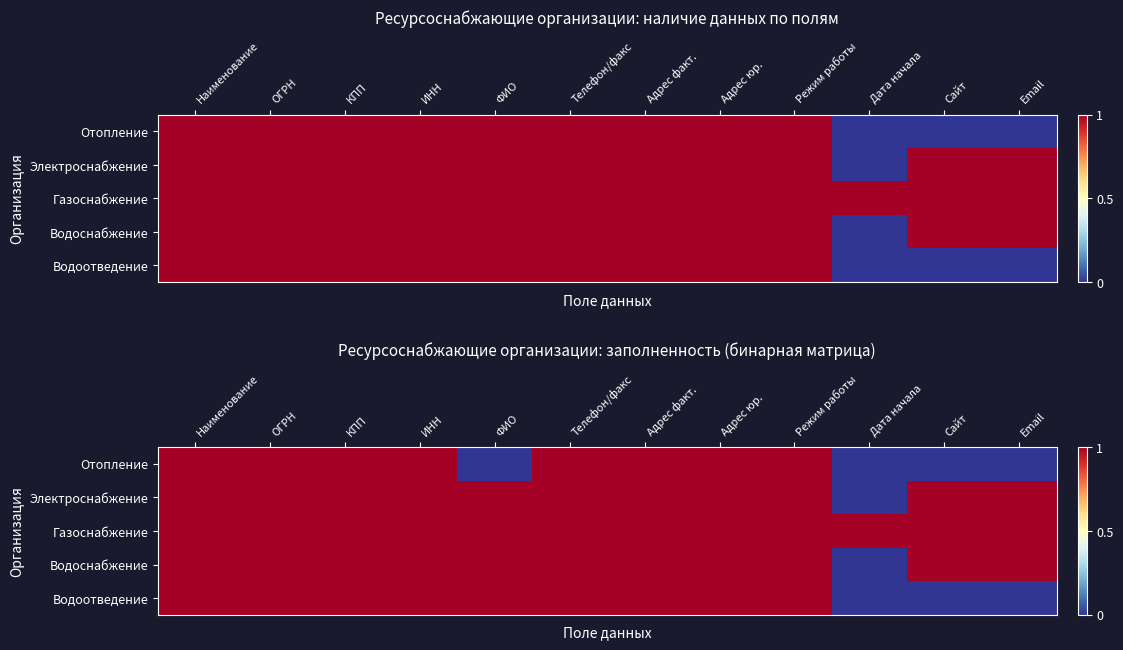

What is the maximum value for Газоснабжение?

1